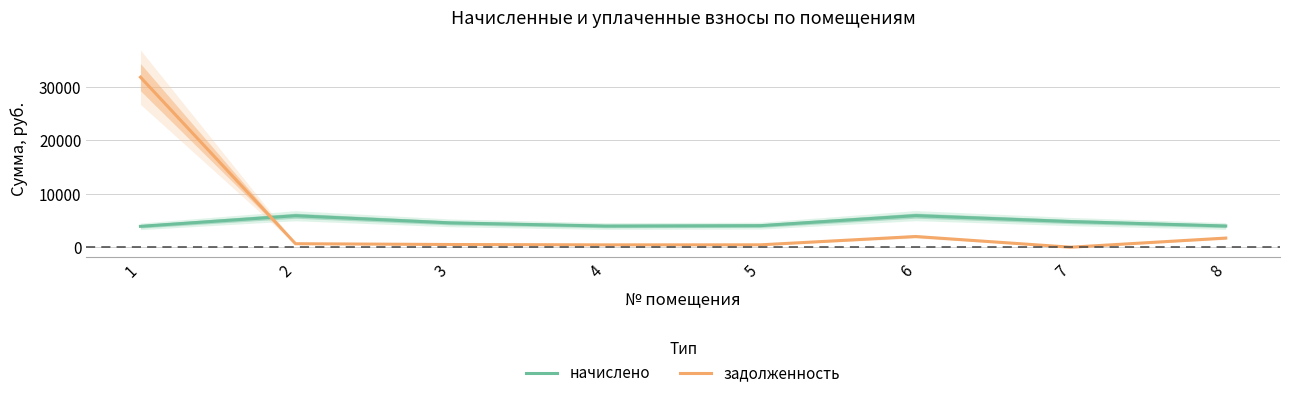

Where is the first local minimum for начислено?

4